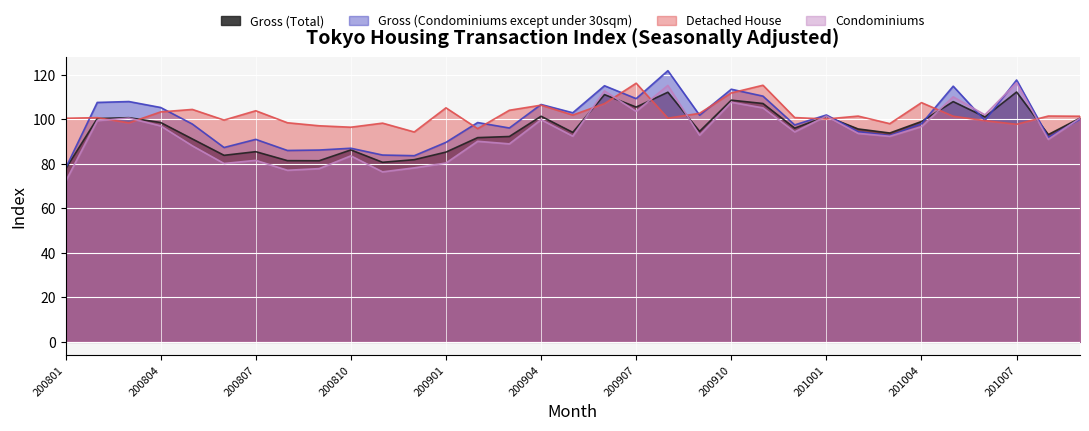

How many intersections are there between Gross (Condominiums except under 30sqm) and Gross (Total)?

5